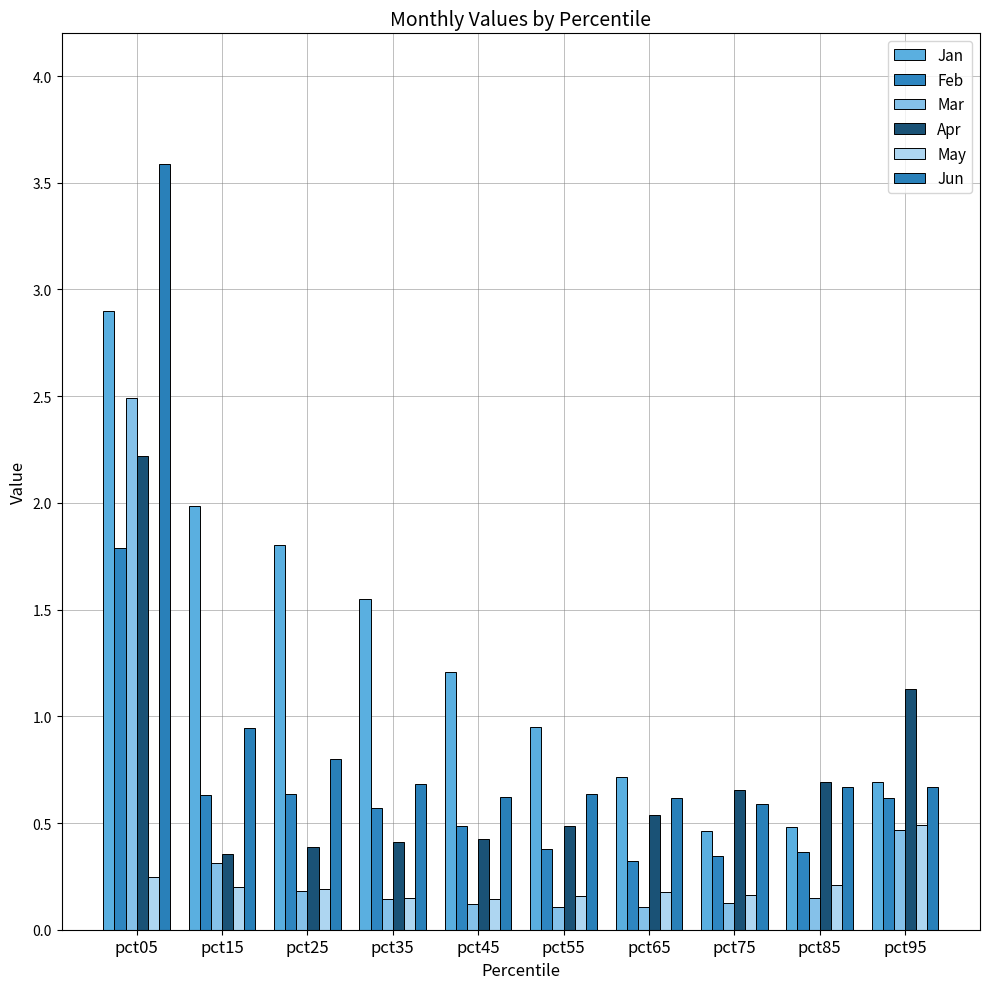

List the series in order of their peak value, highest first.

Jun, Jan, Mar, Apr, Feb, May